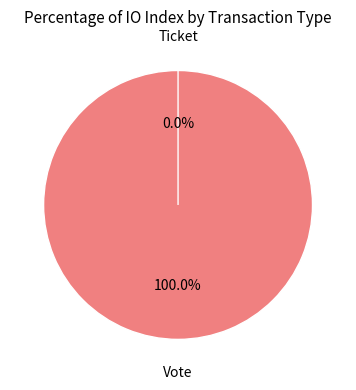

True or false: Vote accounts for 99% of the total.

False